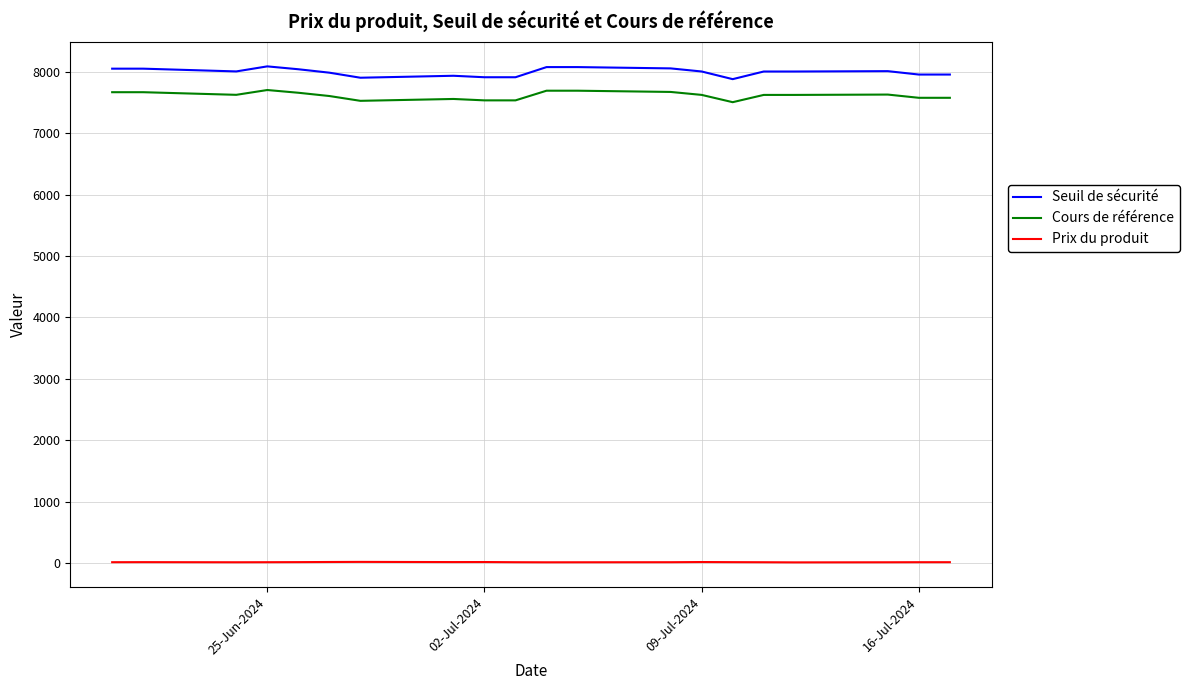

What is the average value of the Prix du produit series?

12.2